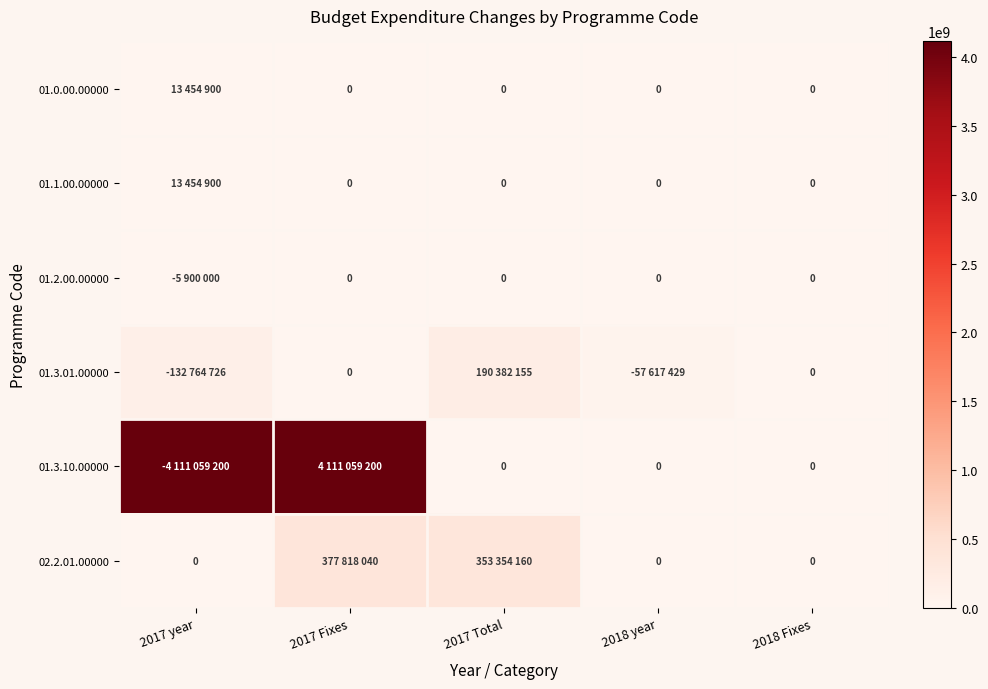

At which category is the sum across all series the highest?

2017 Fixes